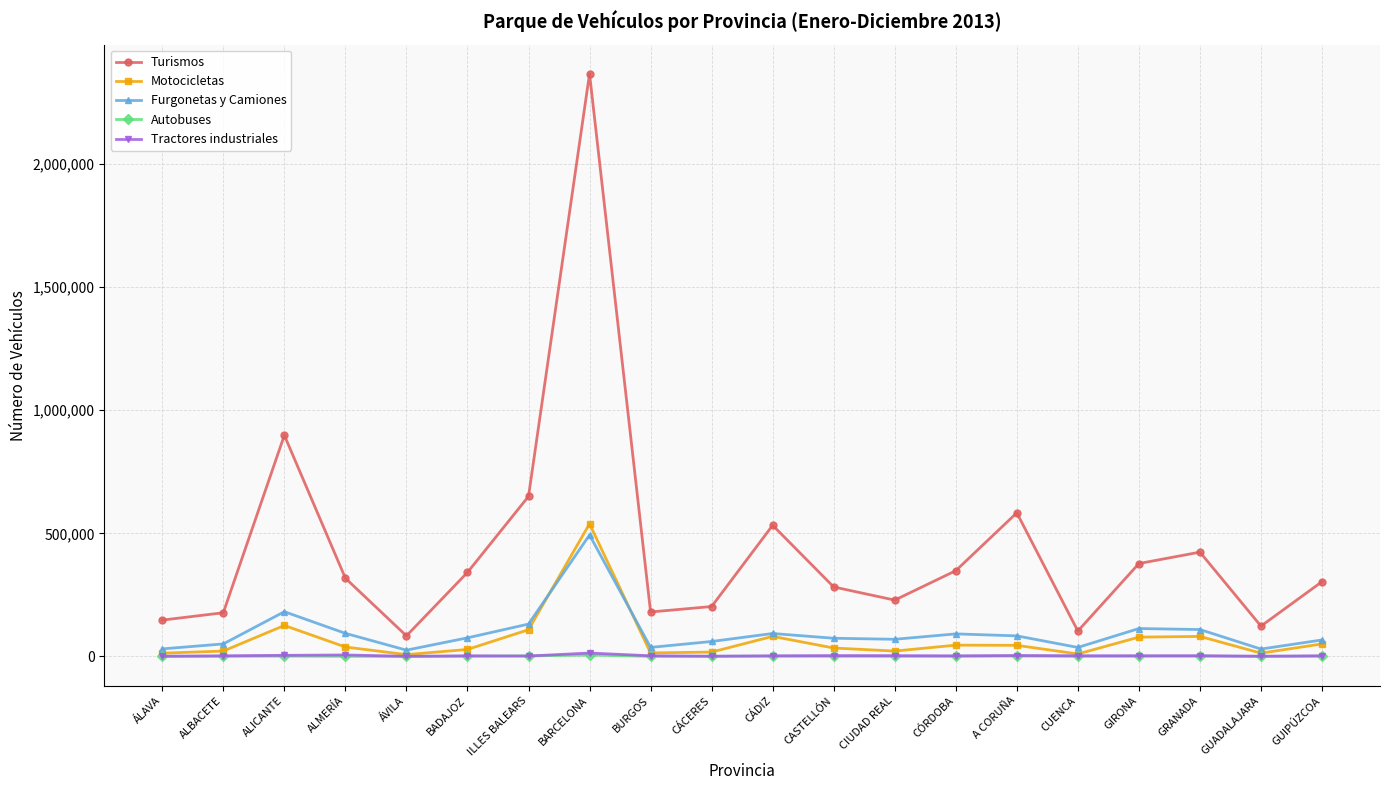

Where is the first local minimum for Turismos?

ÁVILA